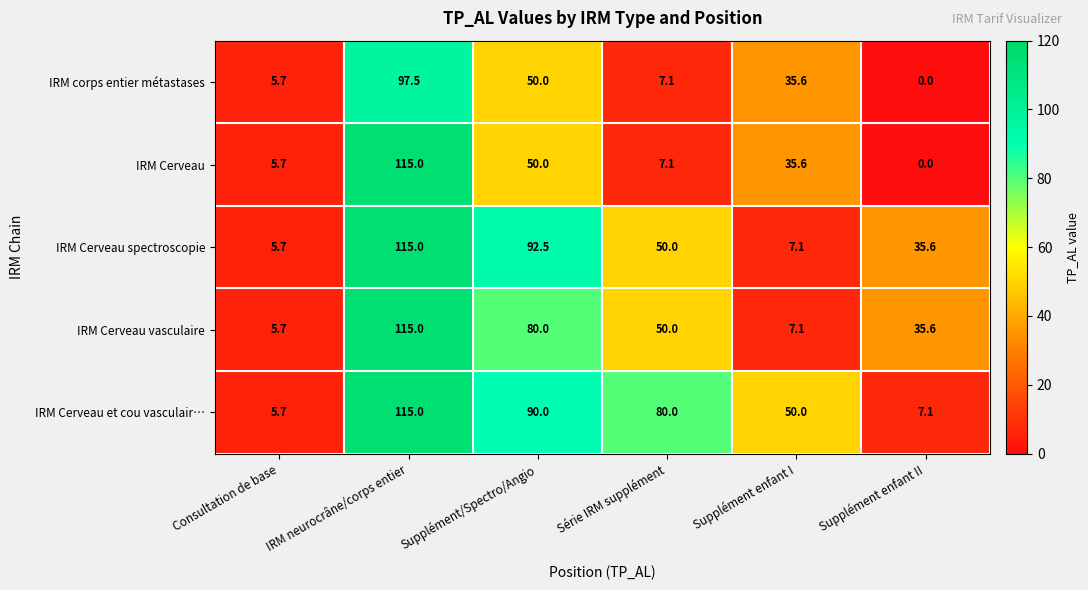

What is the difference between the highest and lowest values at Supplément enfant II?

35.6